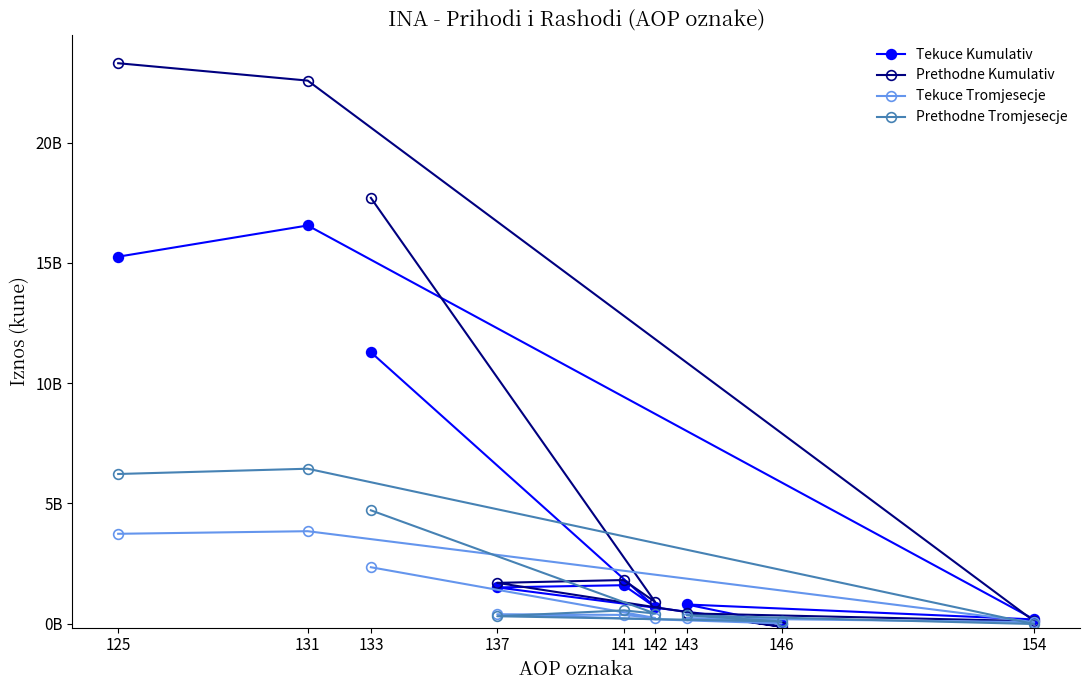

Which series has the largest range (max minus min)?

Prethodne Kumulativ